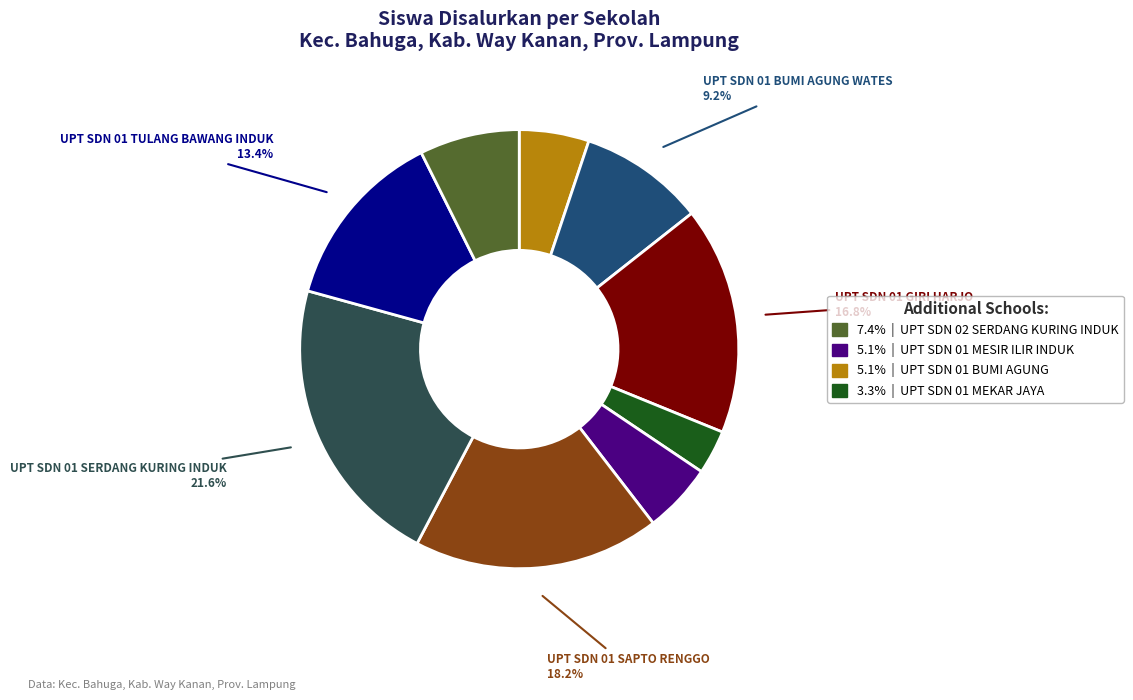

Is there a majority slice in this chart?

No